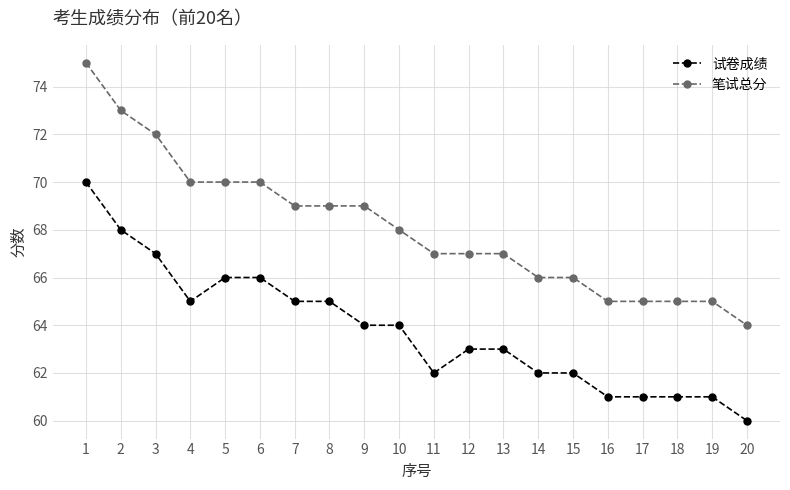

What is the minimum value for 笔试总分?

64